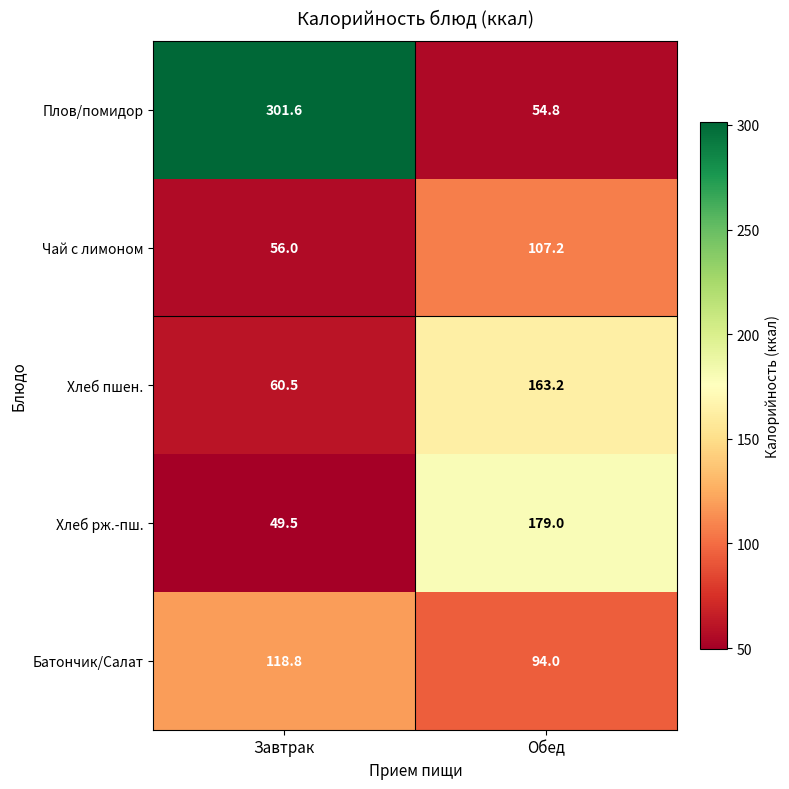

Which label corresponds to the smallest value in the chart?

Завтрак